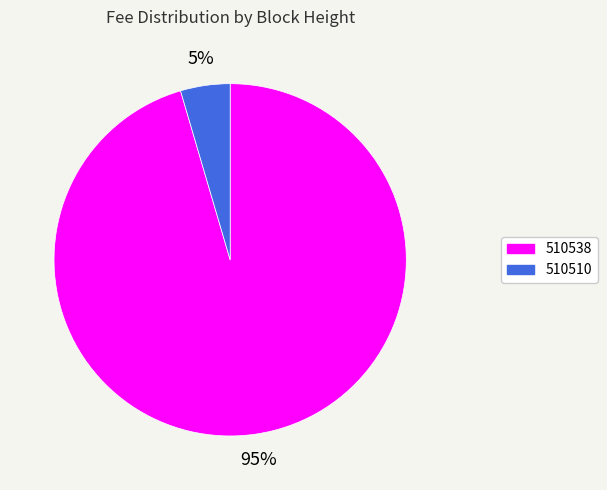

Which slice is the largest?

510538